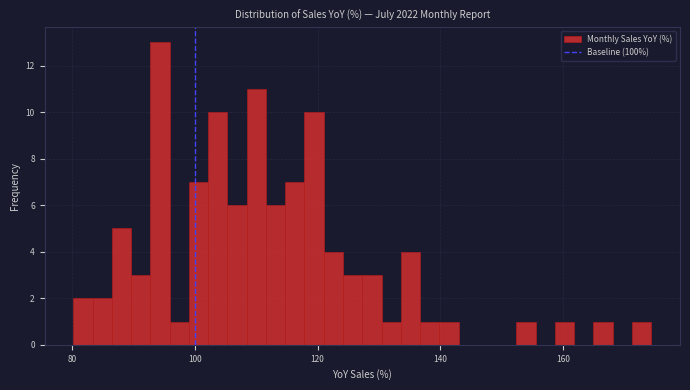

Around what value on the x-axis is the tallest bar? Give the approximate position of its centre, as read against the axis.

94